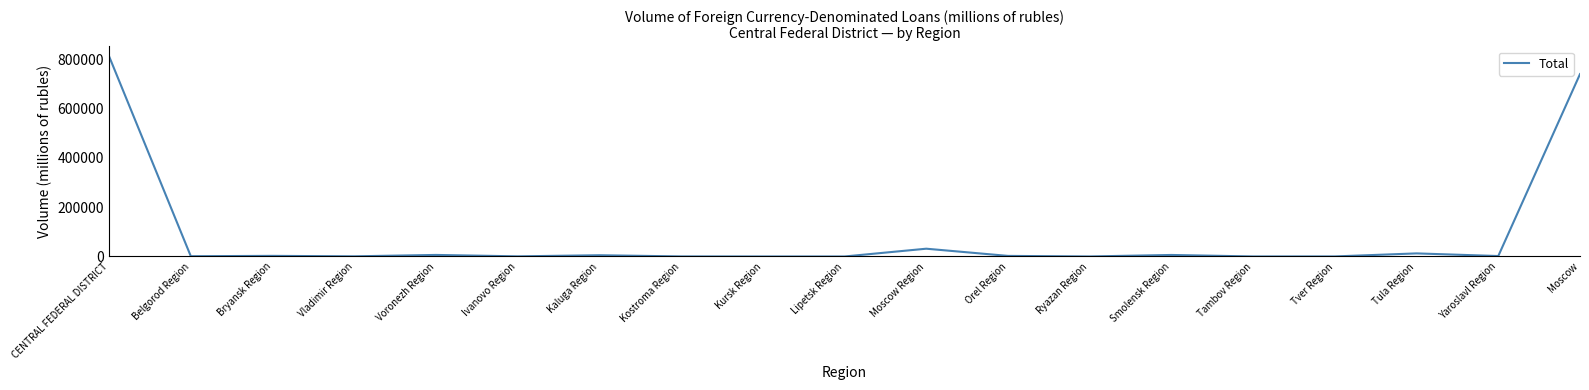

What is the difference between the second highest and second lowest values?

740318